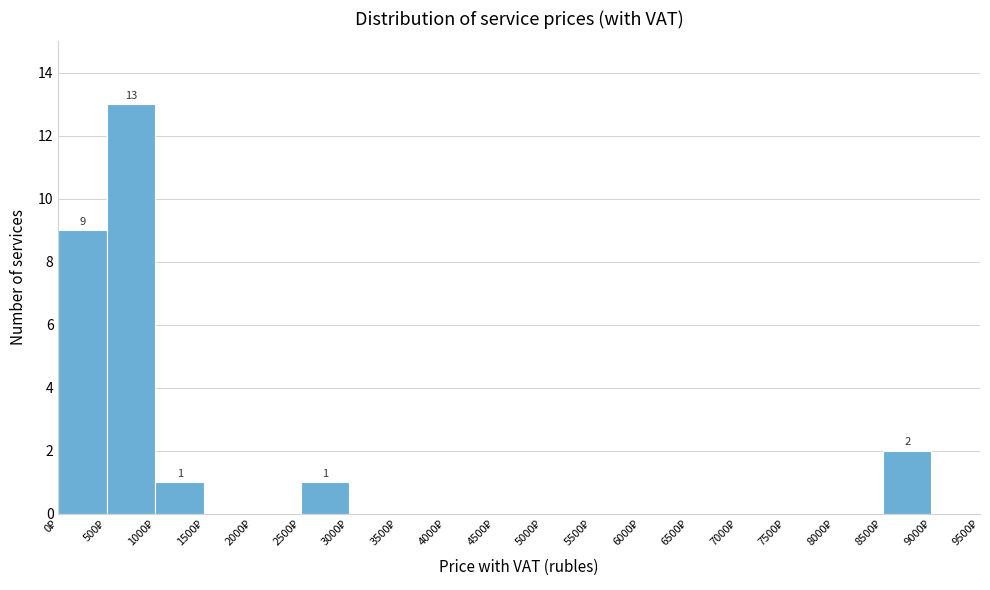

Which range on the x-axis has the tallest bar?

500 to 1000